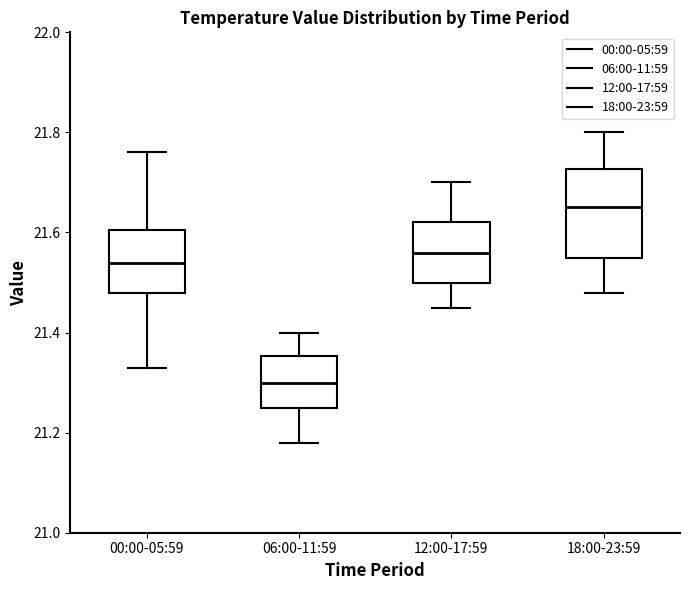

Which box's median line is the lowest?

06:00-11:59